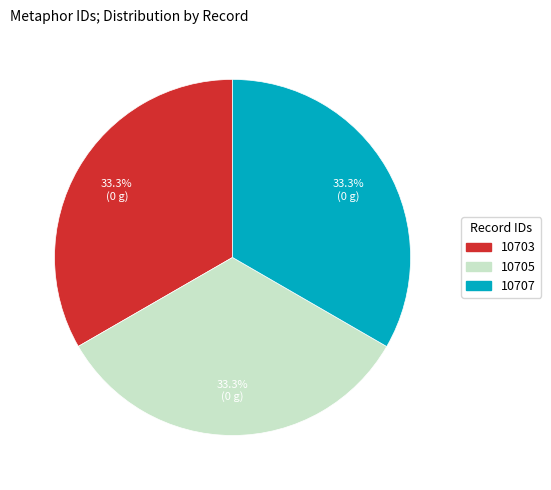

Count the number of slices in the pie.

3